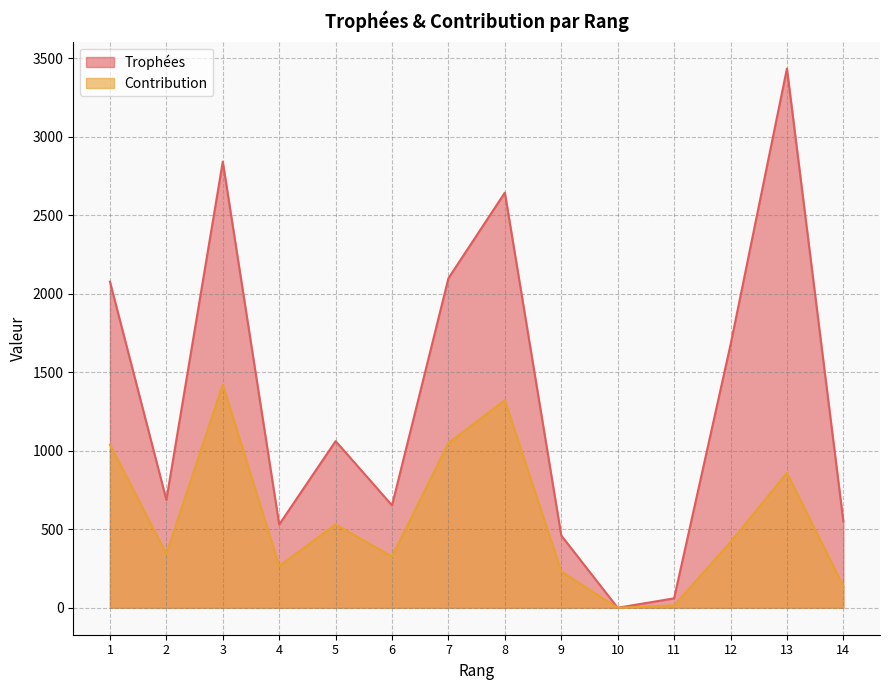

True or false: Contribution has a value of 592 at 12.

False